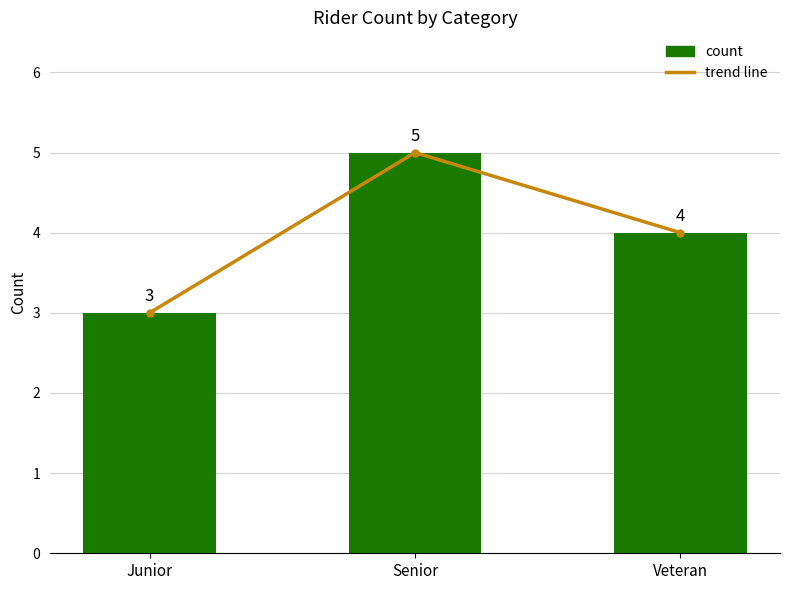

Reading left to right, extract all data points from this chart.

trend line: Junior=3	Senior=5	Veteran=4
count: Junior=3	Senior=5	Veteran=4